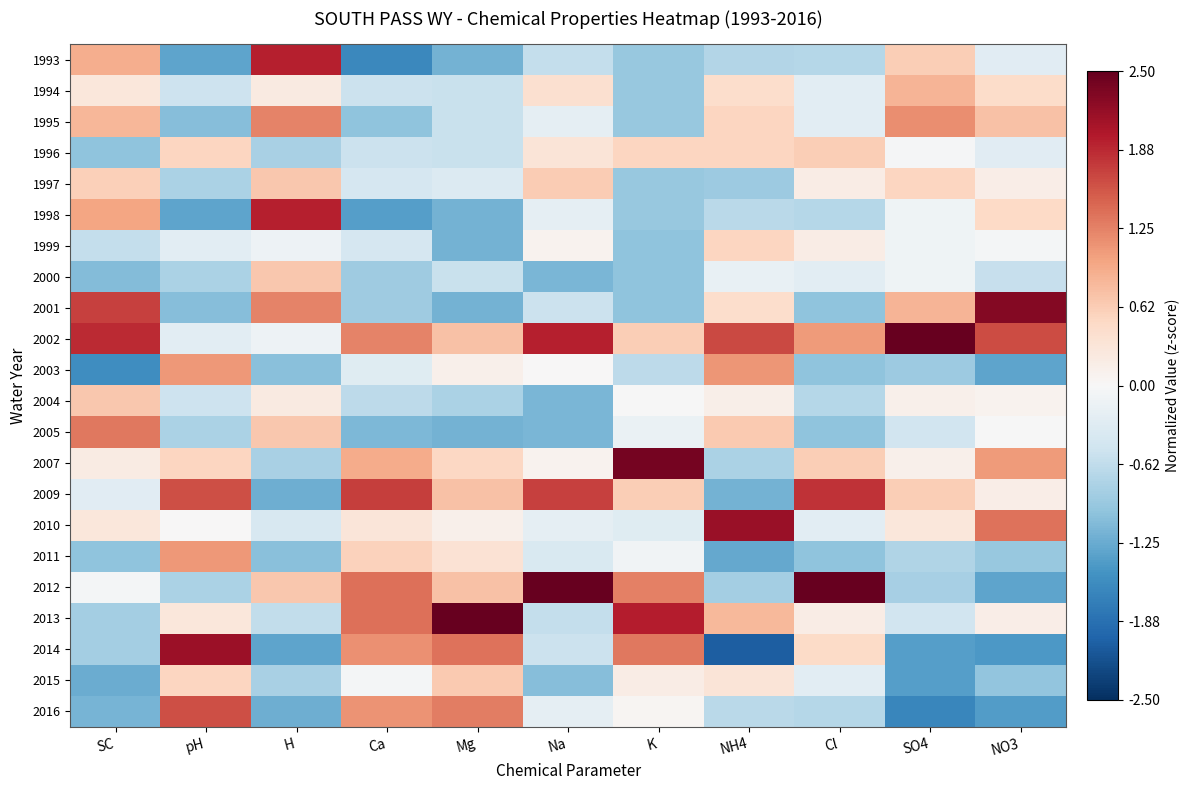

How many series are shown in this chart?

22